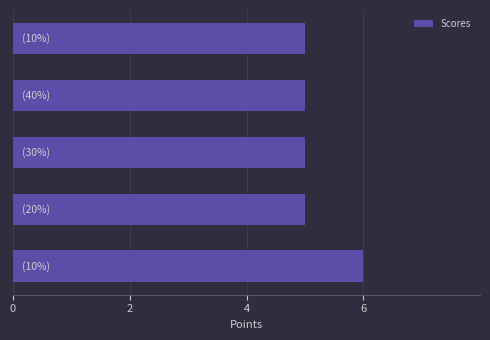

What is the average value?

5